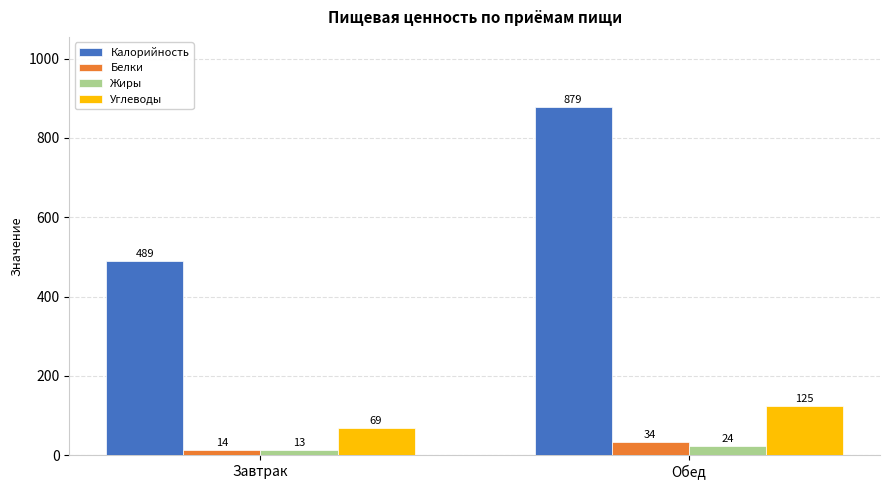

What is the label of the 1st bar from the right?

Обед